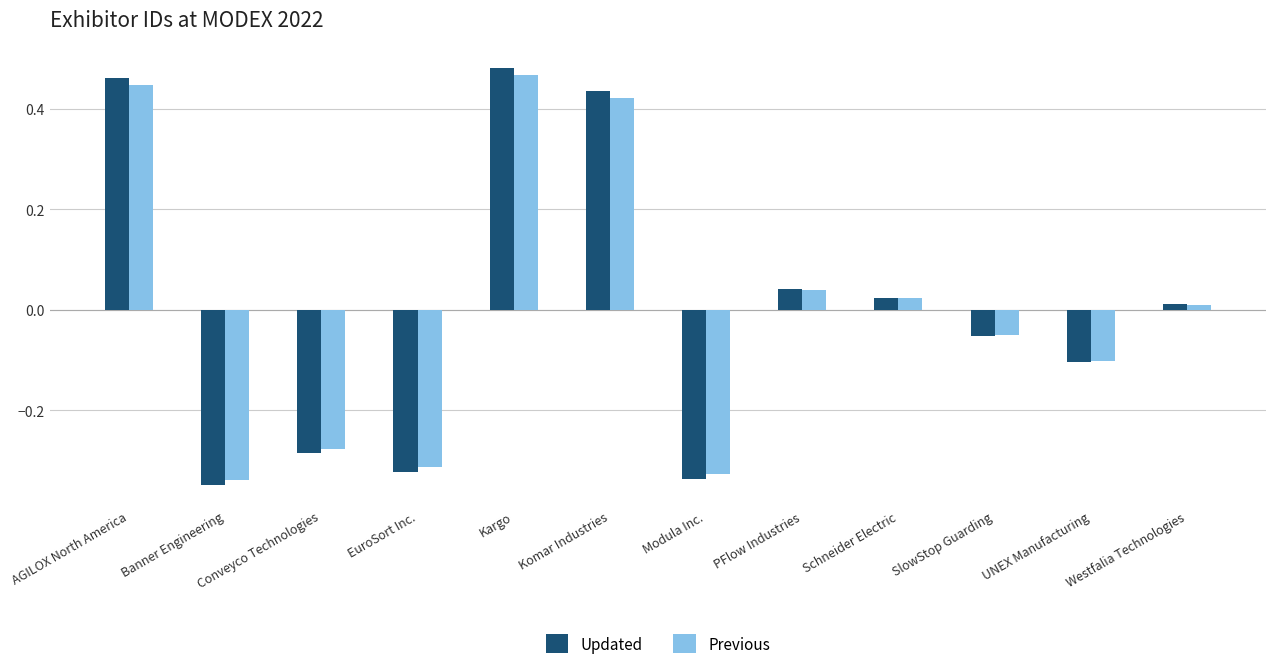

True or false: Previous has a value of -0.1 at UNEX Manufacturing.

True